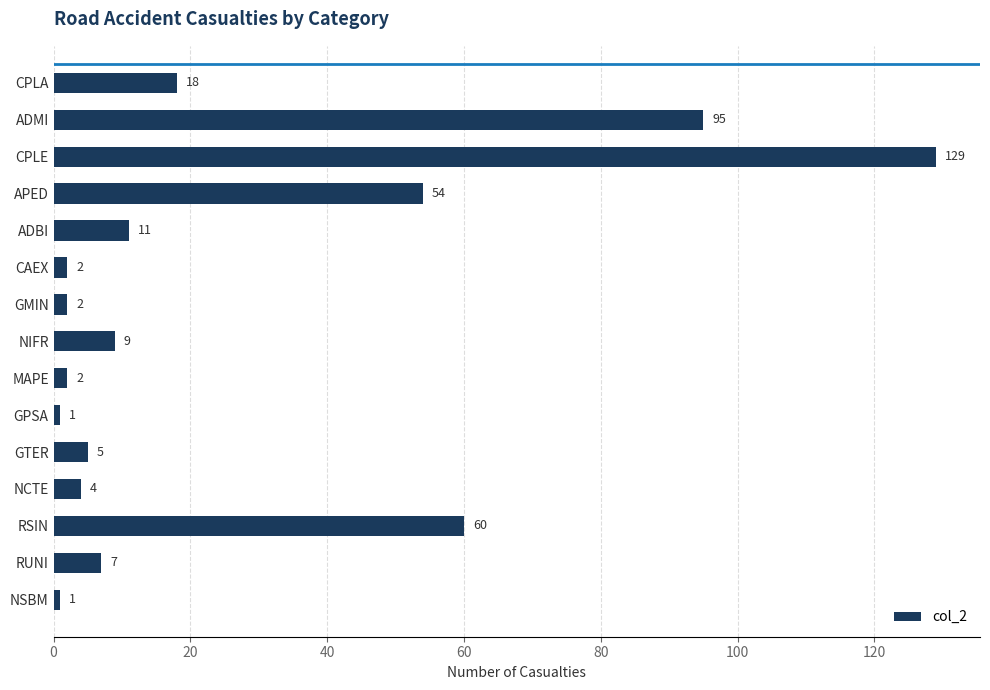

What is the greatest value displayed?

129